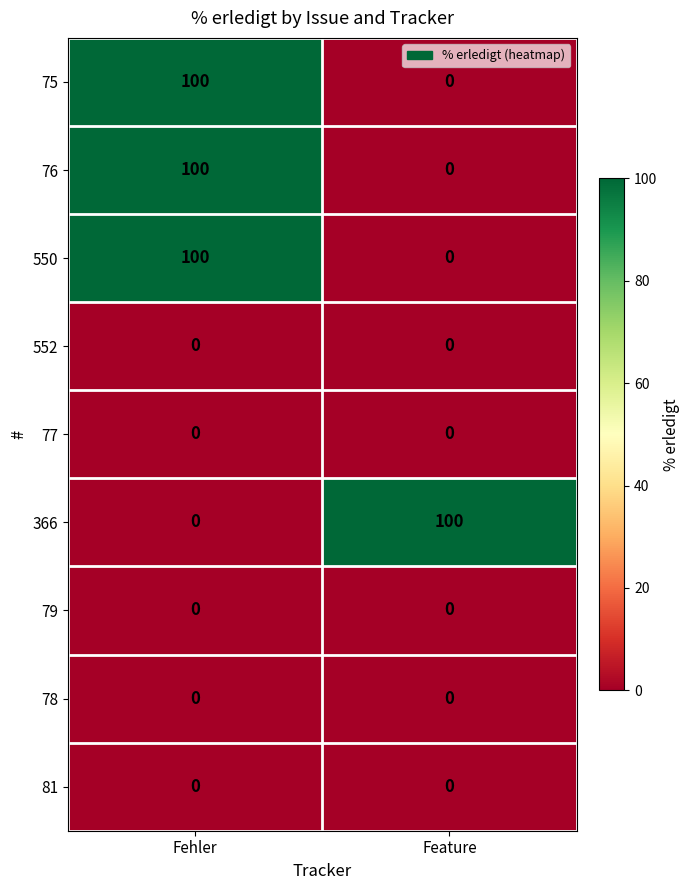

List the labels in order of 76 value, smallest first.

Feature, Fehler